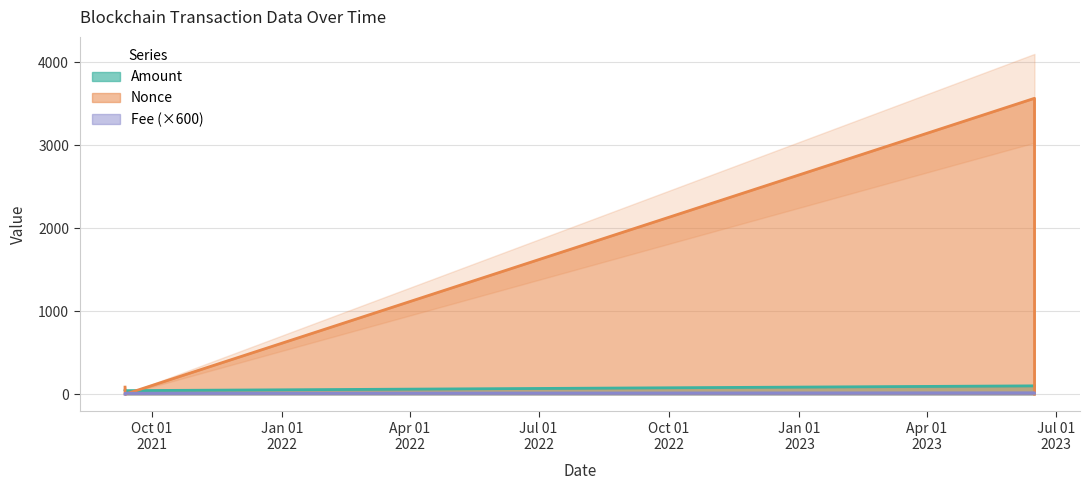

Which series has the largest total across all categories?

Nonce